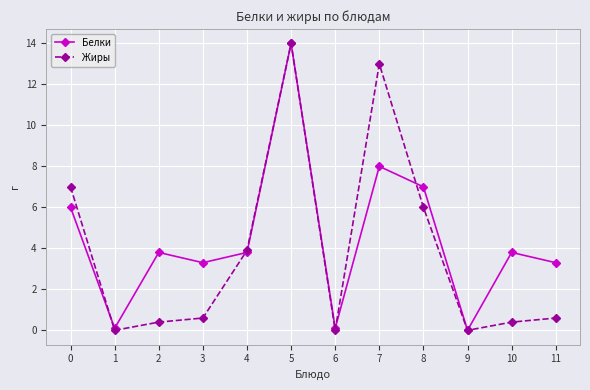

Reading right to left, what are all the values shown in this chart?

Белки: 11=3.3	10=3.8	9=0.0	8=7.0	7=8.0	6=0.1	5=14.0	4=3.8	3=3.3	2=3.8	1=0.1	0=6.0
Жиры: 11=0.6	10=0.4	9=0.0	8=6.0	7=13.0	6=0.0	5=14.0	4=3.9	3=0.6	2=0.4	1=0.0	0=7.0